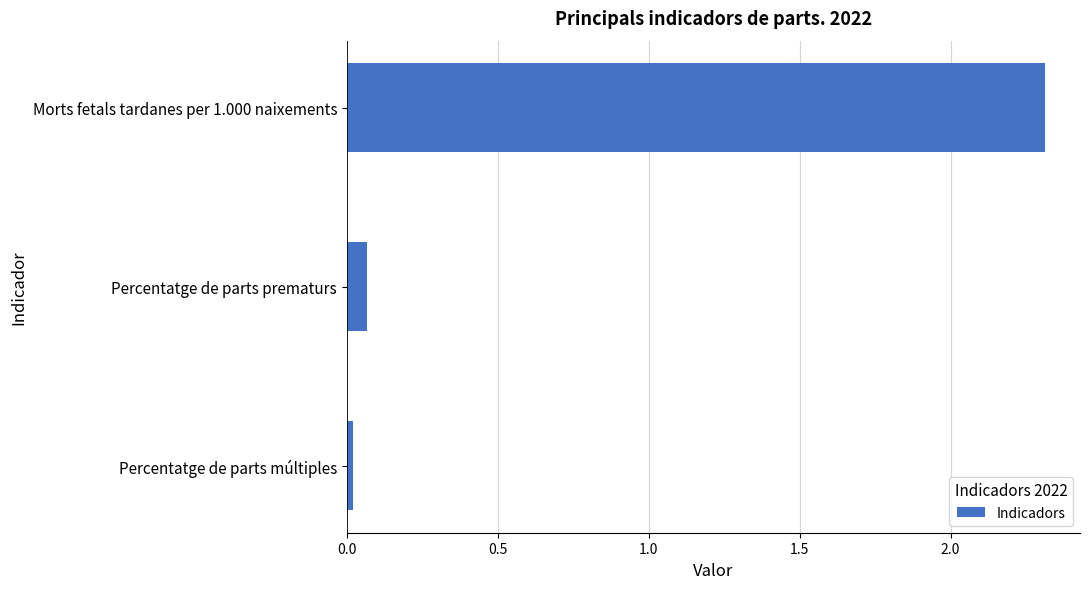

Are the bars grouped side by side (vs. stacked)?

No